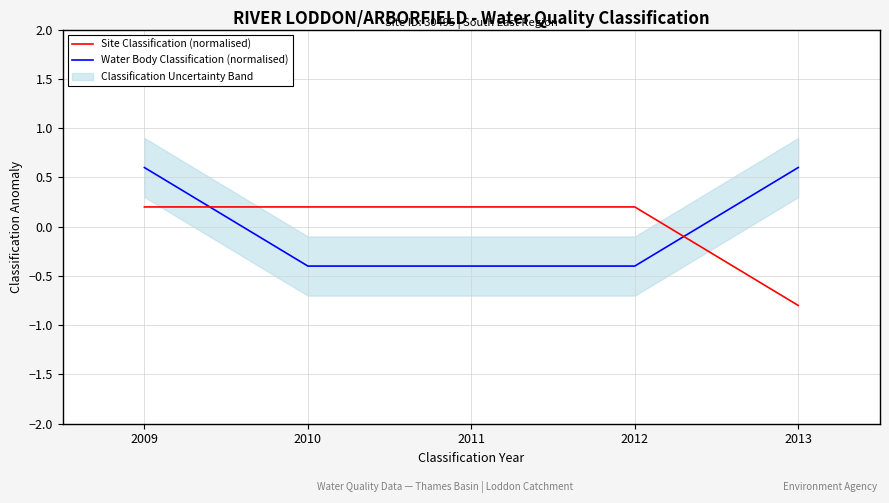

Is it true that Site Classification (normalised) equals 0.2 at 2011?

True